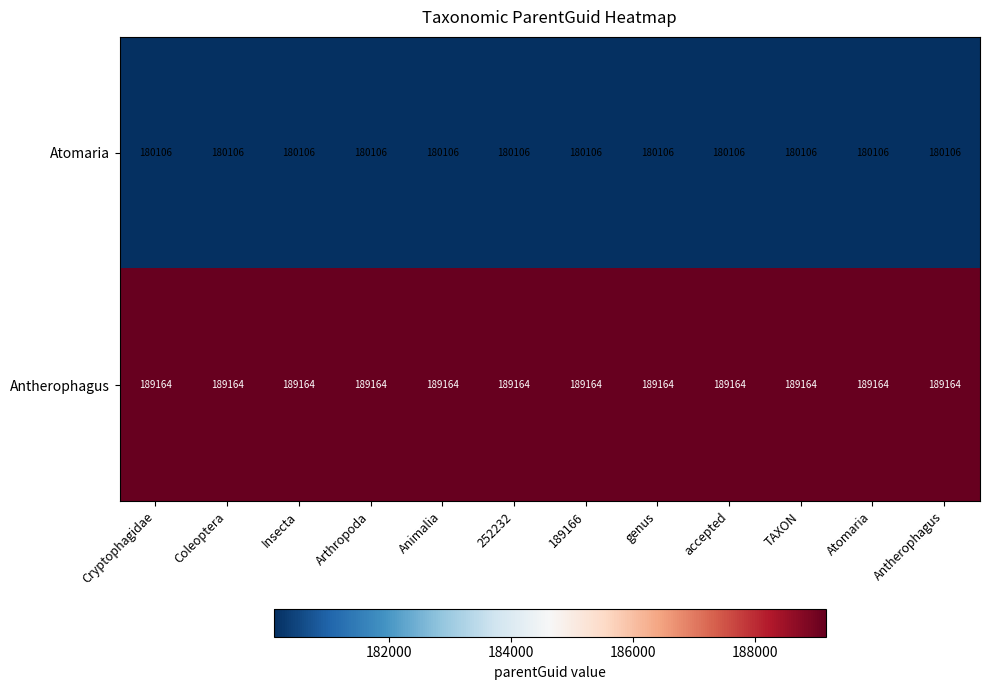

At how many categories does at least one series exceed 182088?

12